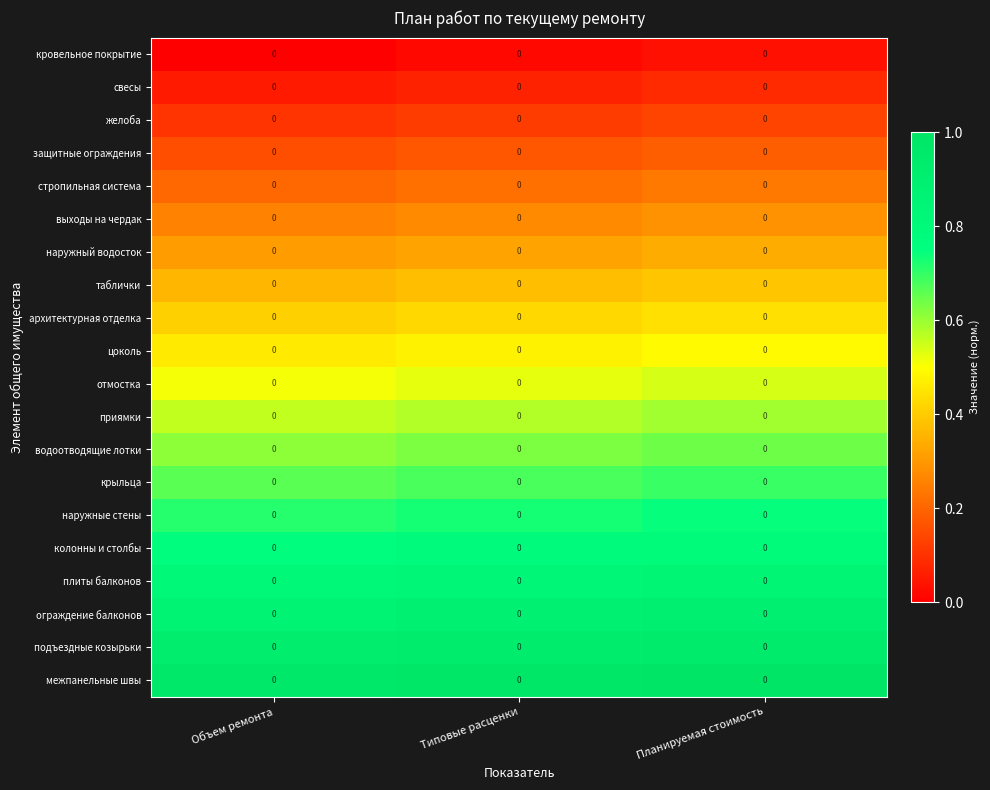

What value does the выходы на чердак series have at Объем ремонта?

0.3